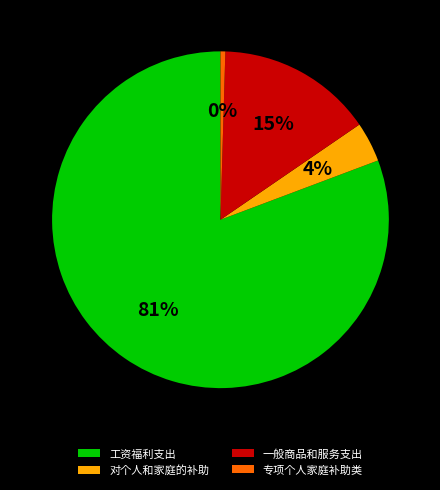

The 一般商品和服务支出 slice represents 9% of the pie. True or false?

False